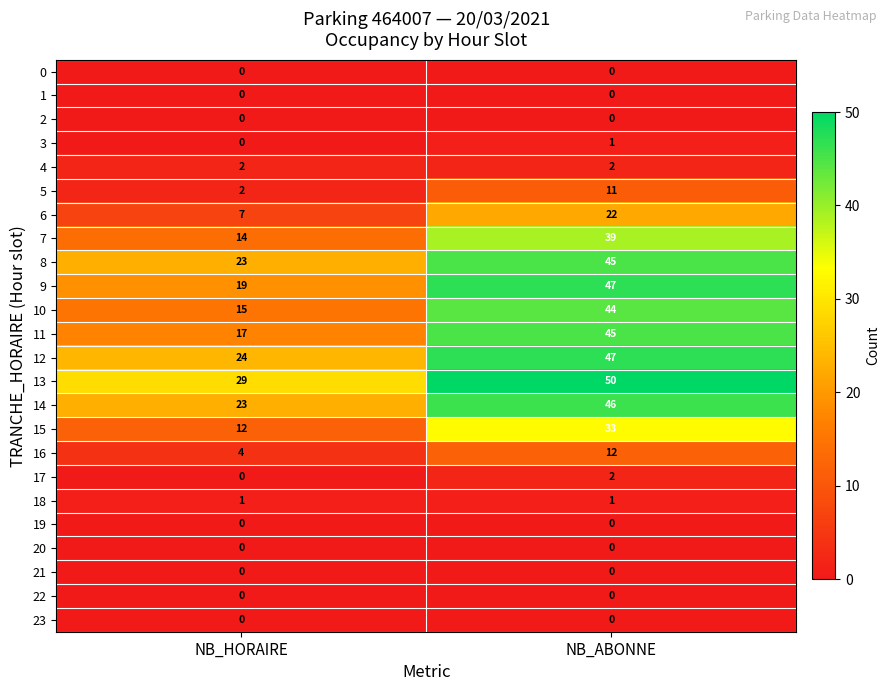

Between NB_HORAIRE and NB_ABONNE, which series saw the biggest shift?

10